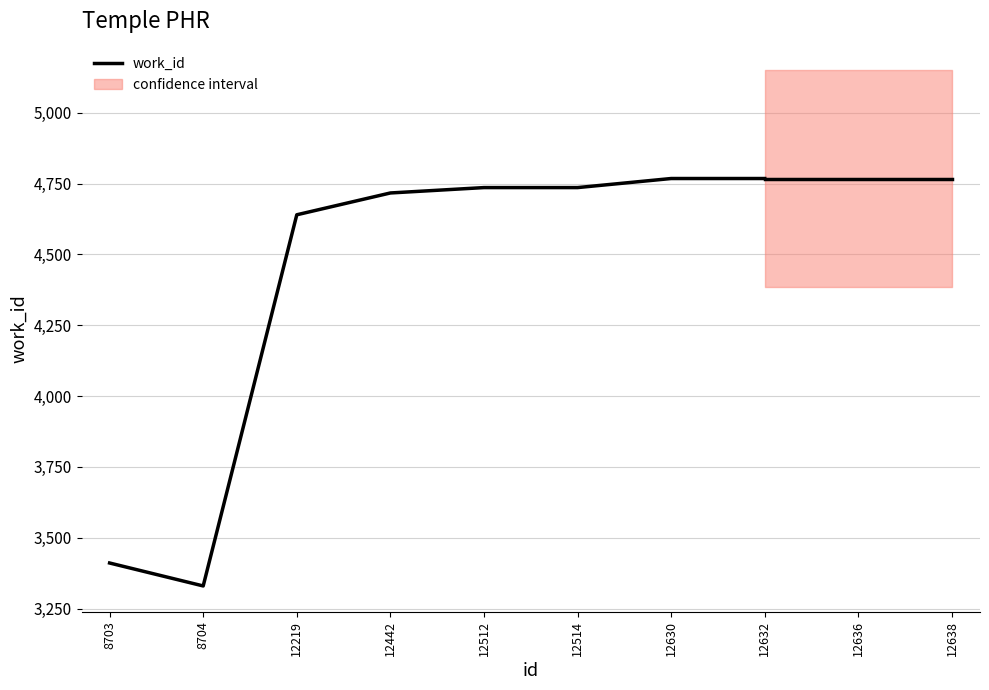

Approximately how many times larger is the value at 8703 compared to 12632?

0.7